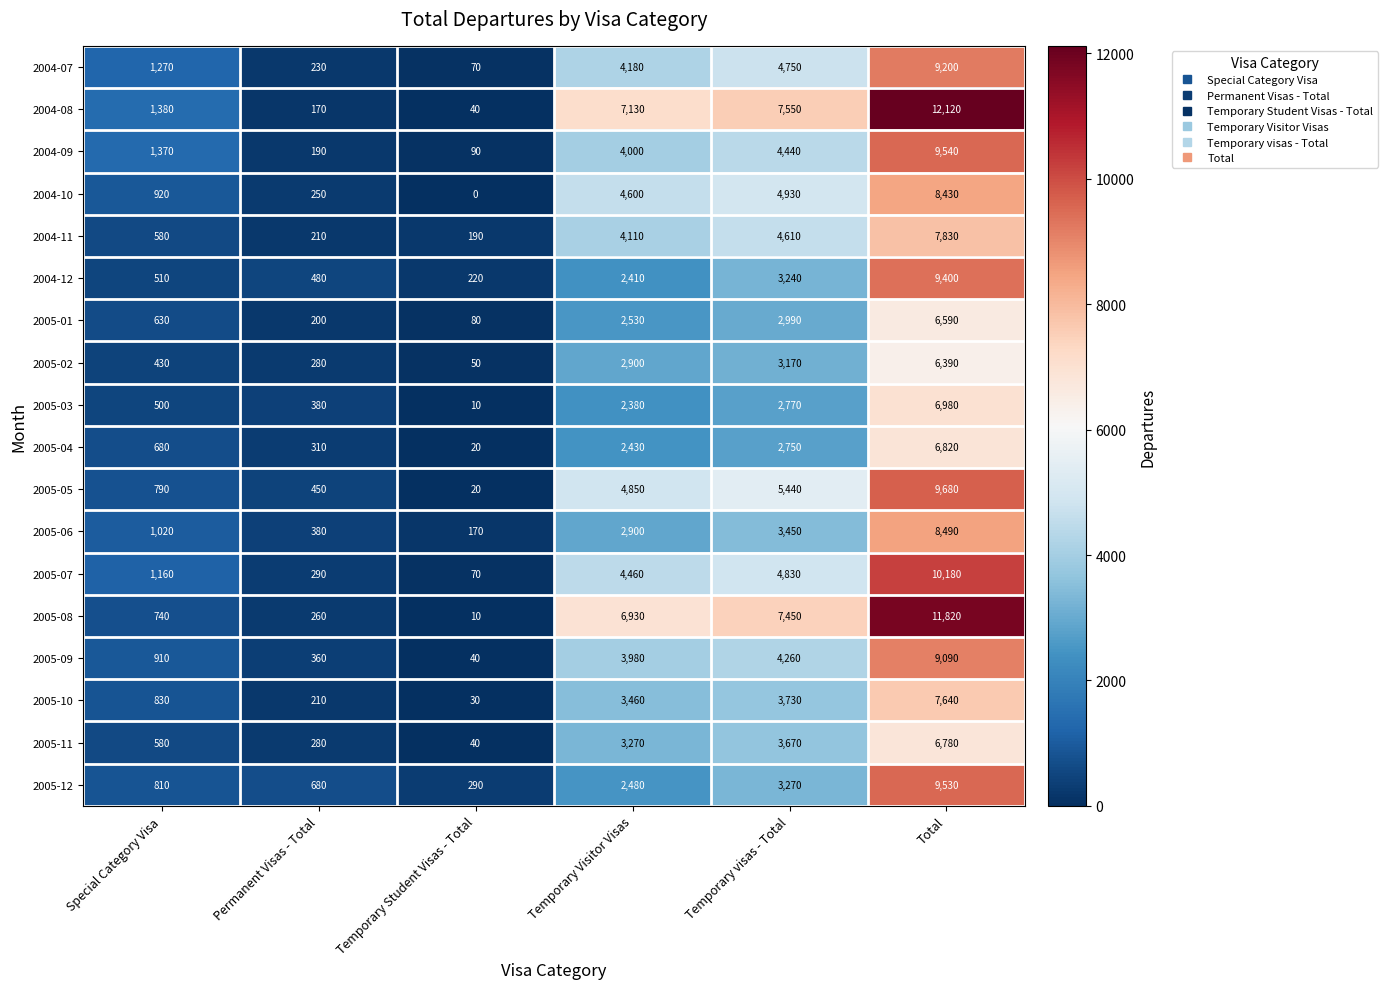

What is the greatest value displayed?

12120